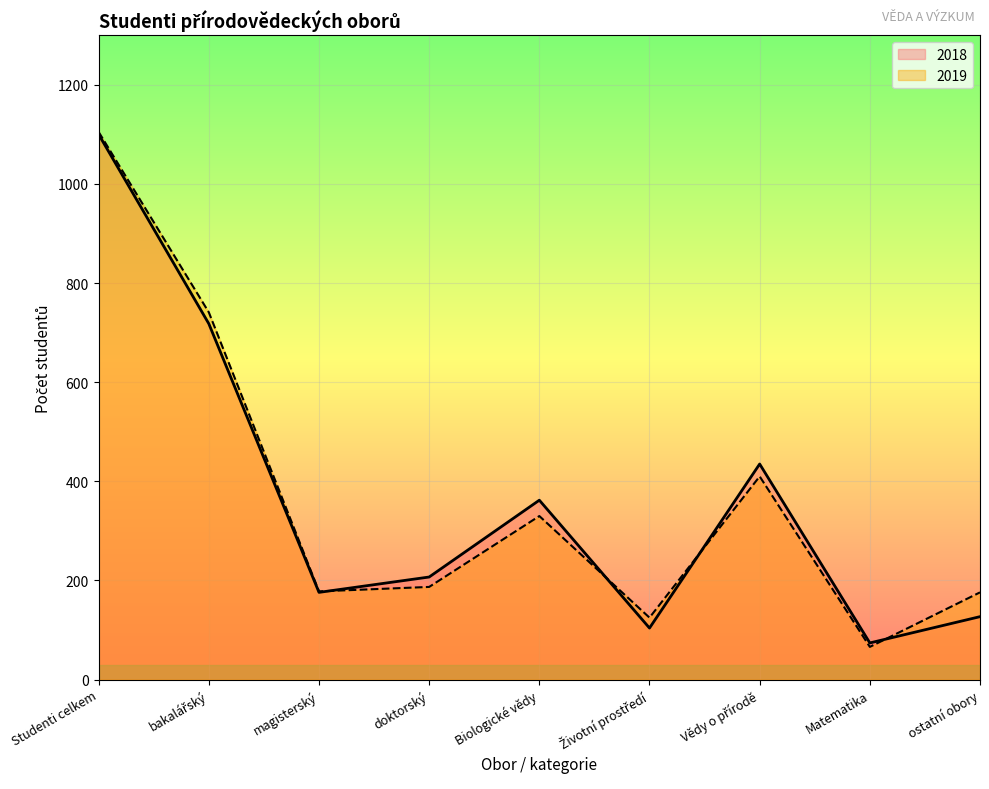

Reading right to left, list all the values displayed in this chart.

2019: 176	66	410	125	330	187	178	741	1105
2018: 127	74	435	104	362	207	176	718	1100